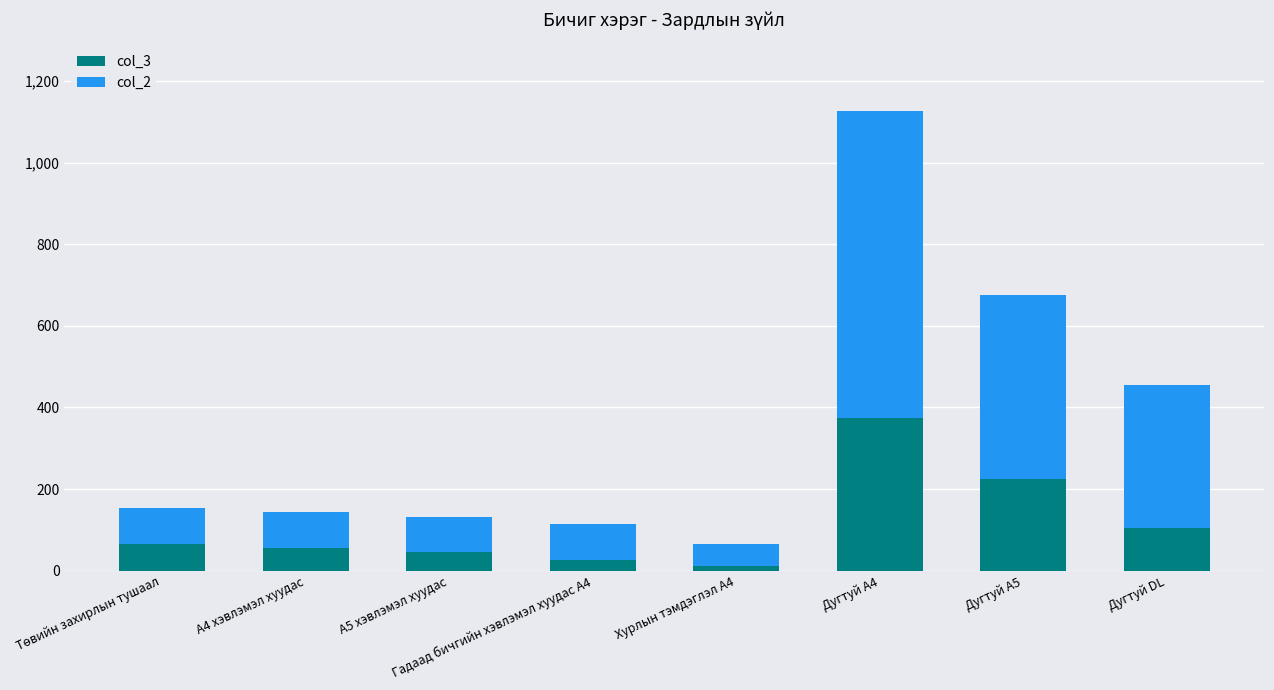

What is the lowest value of the col_3 series?

11.0